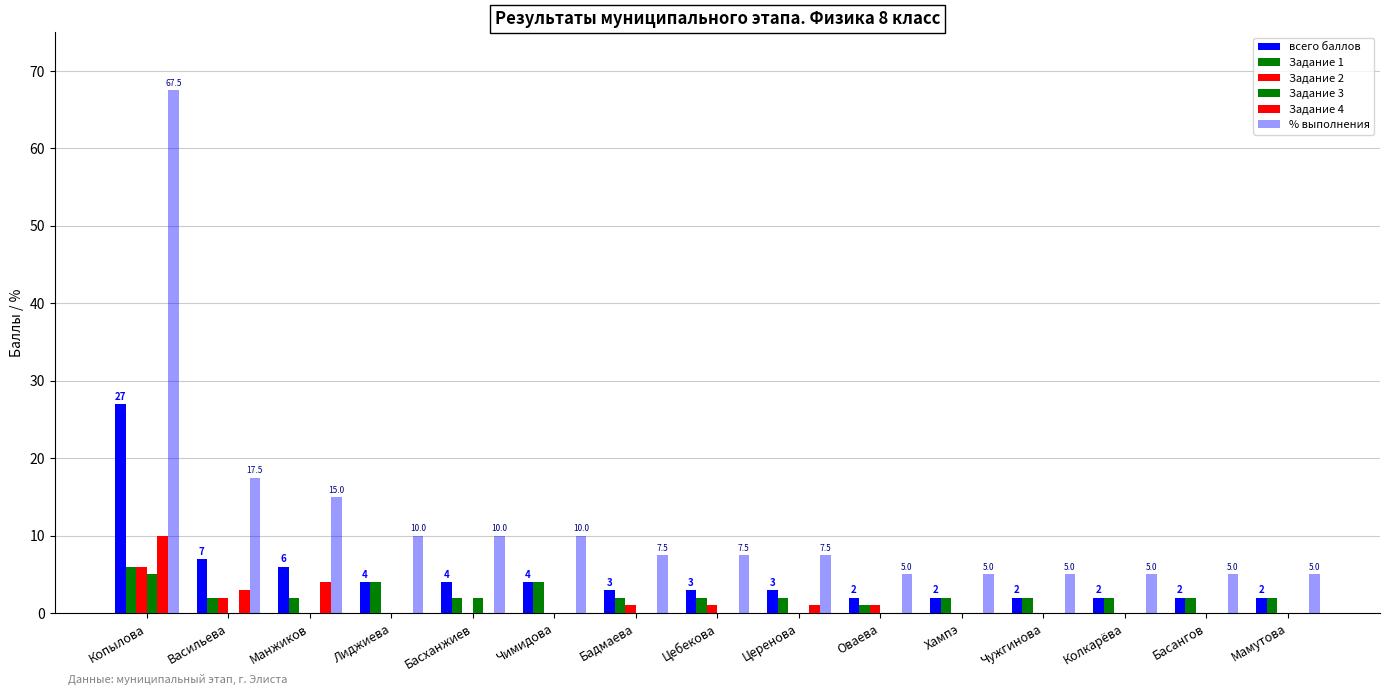

True or false: Задание 3 has a value of -1.5 at Бадмаева.

False